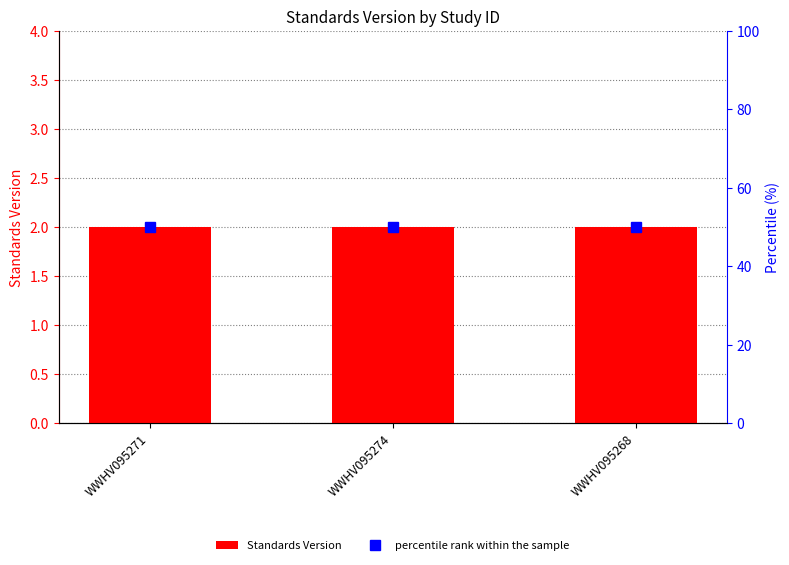

Between WWHV095268 and WWHV095274, which is larger?

WWHV095268